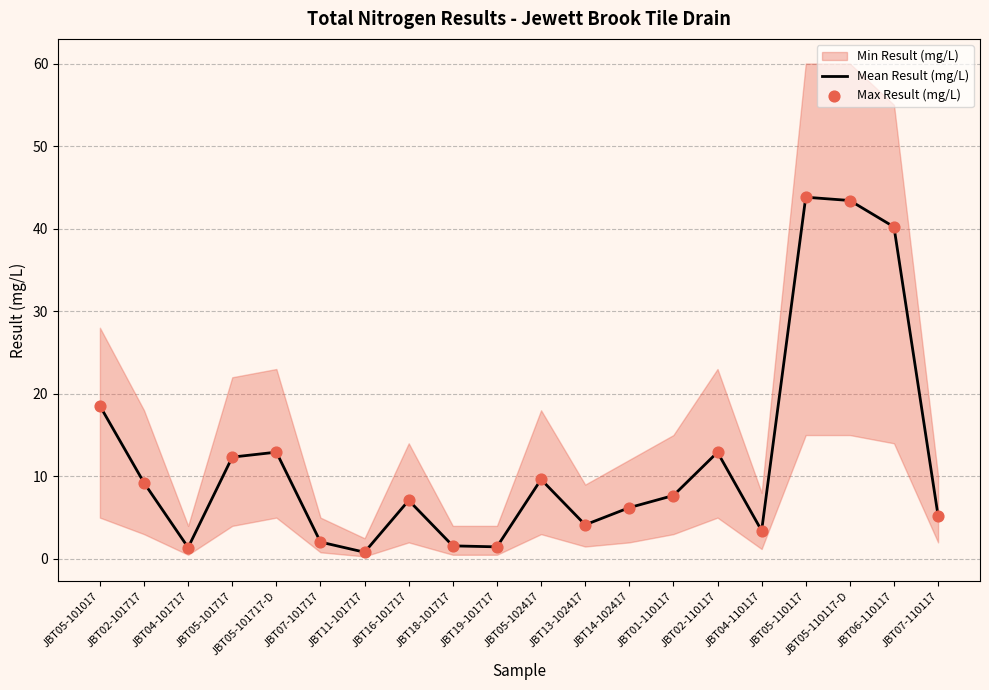

Is the value of Max Result (mg/L) at JBT02-101717 greater than the value of Mean Result (mg/L) at JBT04-101717?

Yes